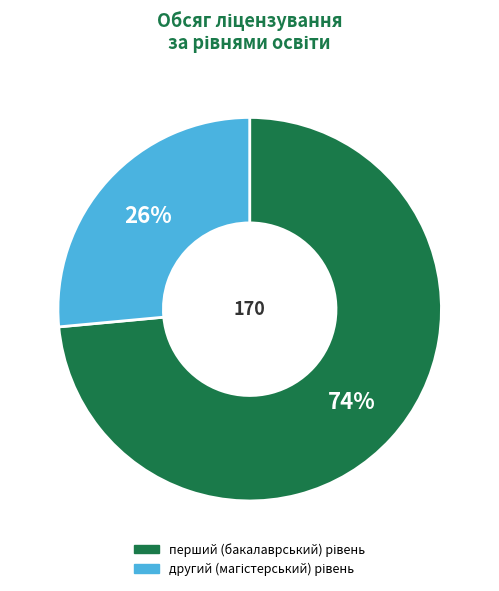

To the nearest percent, what is the average slice percentage?

50%